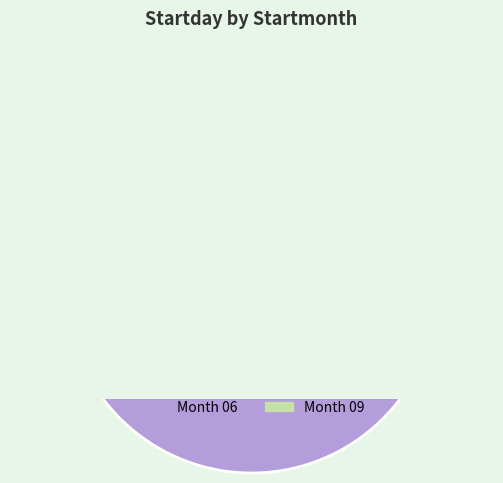

Is it true that 06 is 96% of the pie?

True